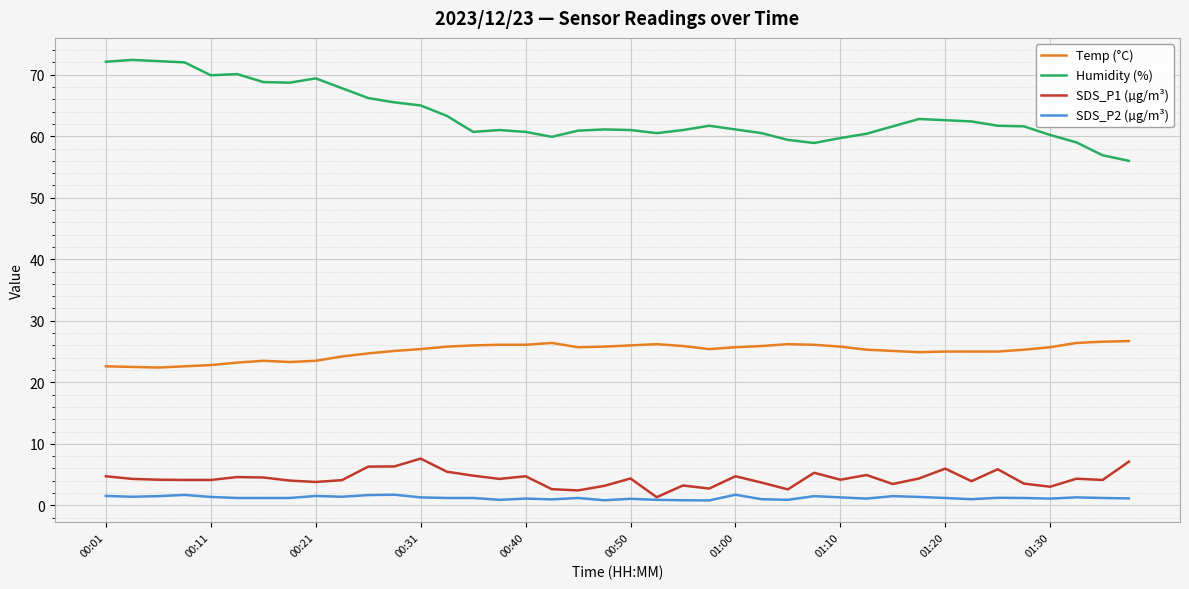

Rank the series by their maximum value, from highest to lowest.

Humidity (%), Temp (°C), SDS_P1 (µg/m³), SDS_P2 (µg/m³)